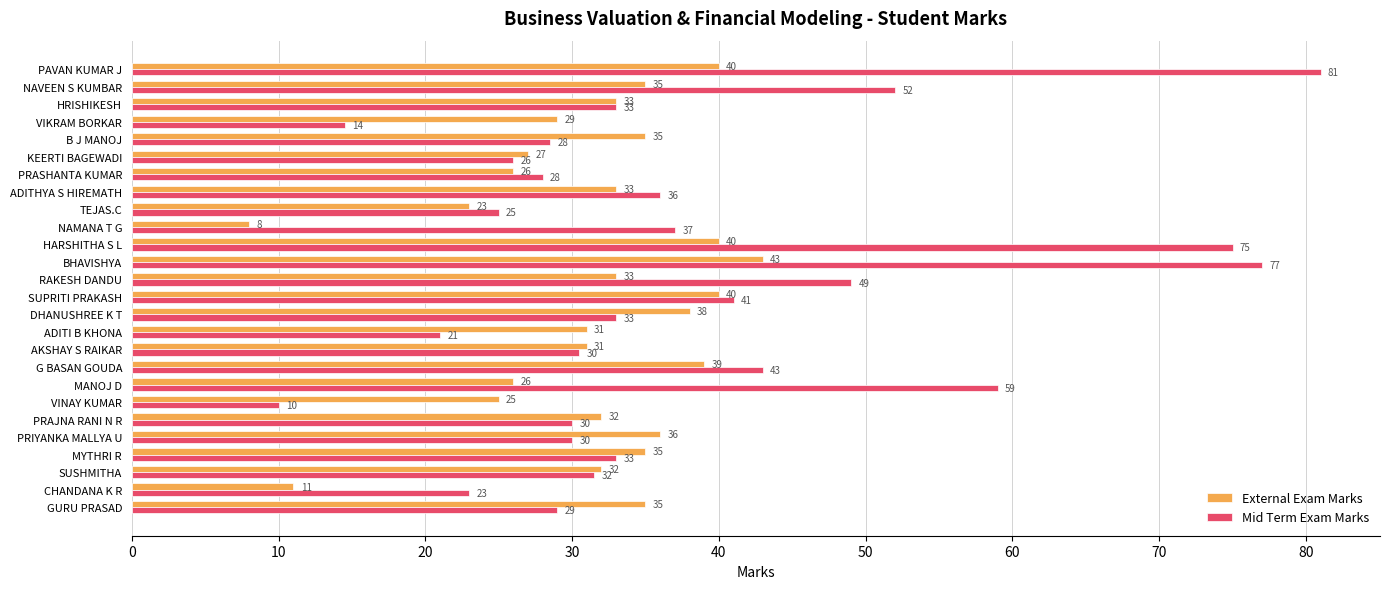

At how many categories does at least one series exceed 19?

26